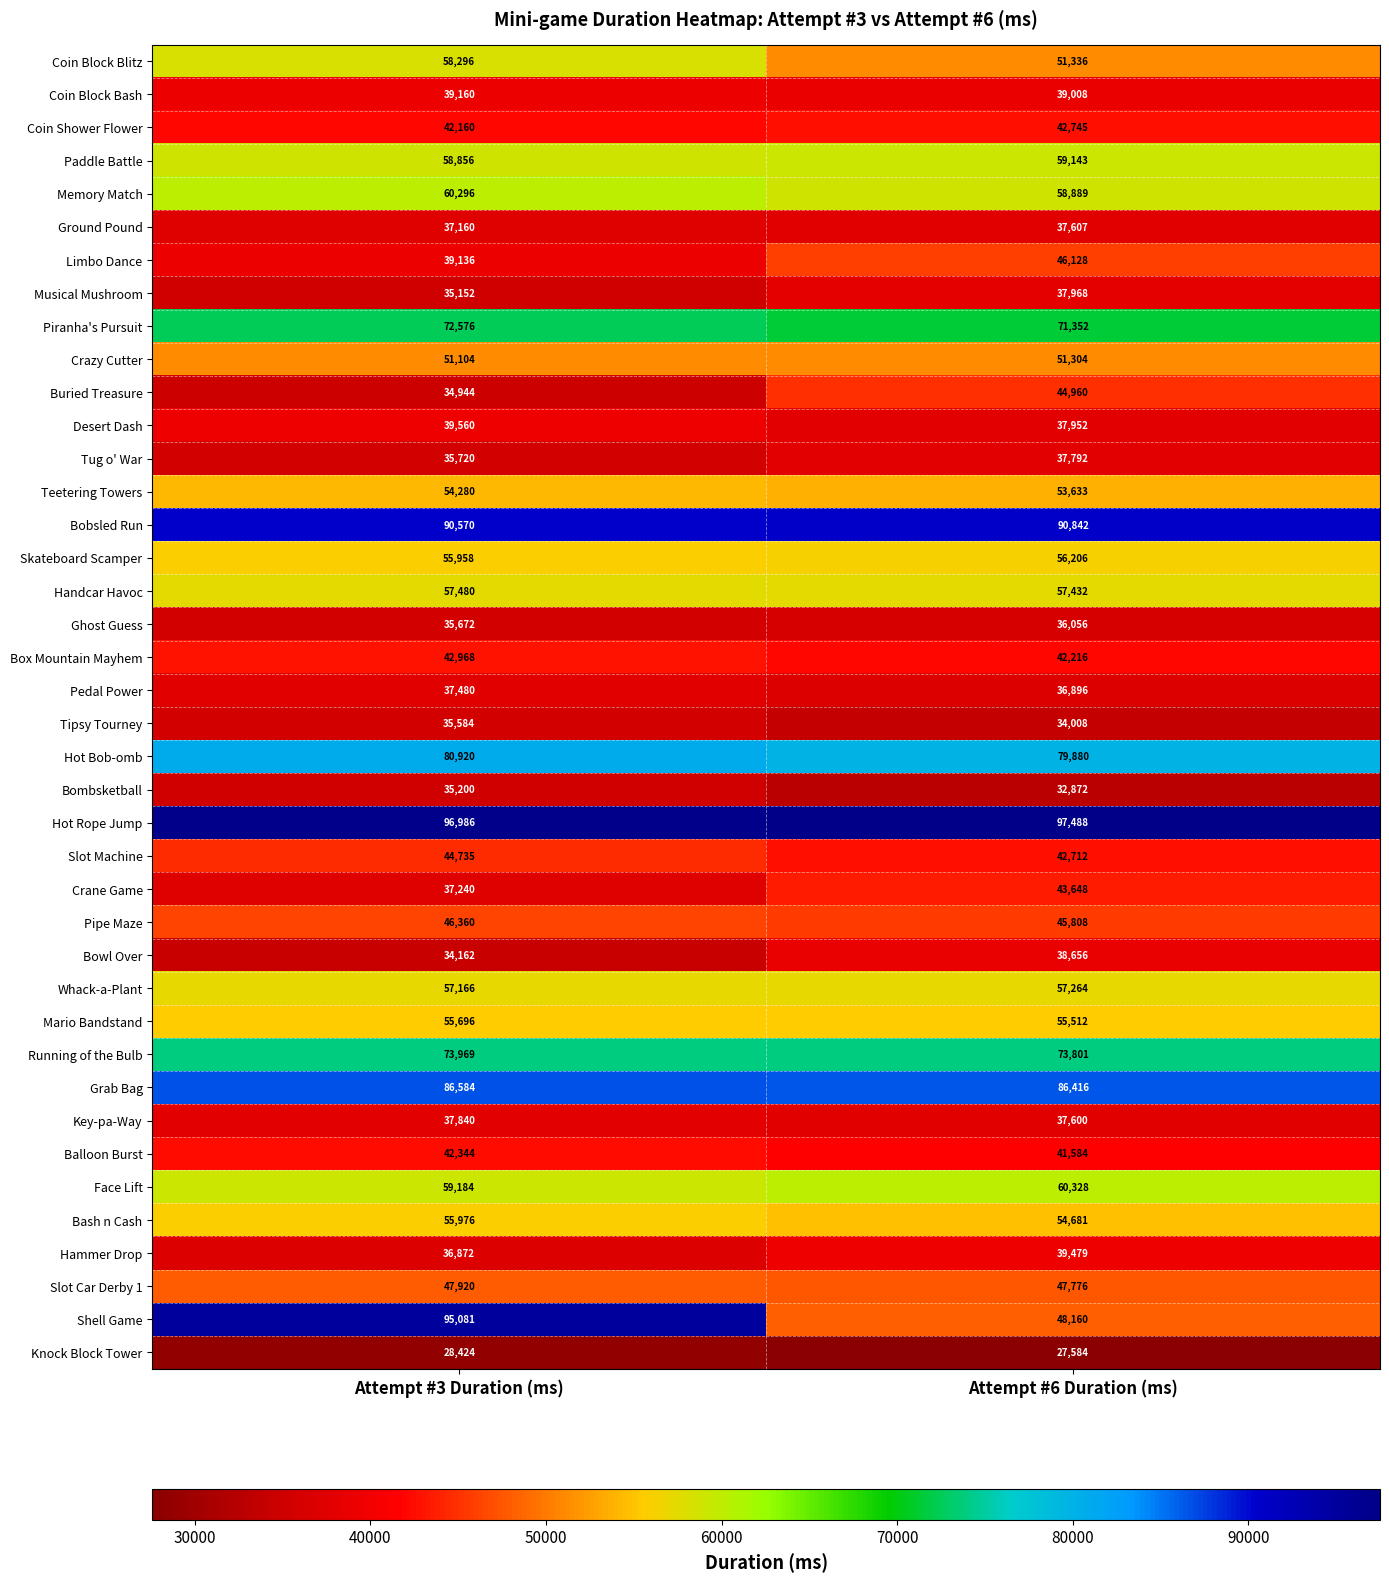

What is the difference between the Limbo Dance values at Attempt #3 Duration (ms) and Attempt #6 Duration (ms)?

6992